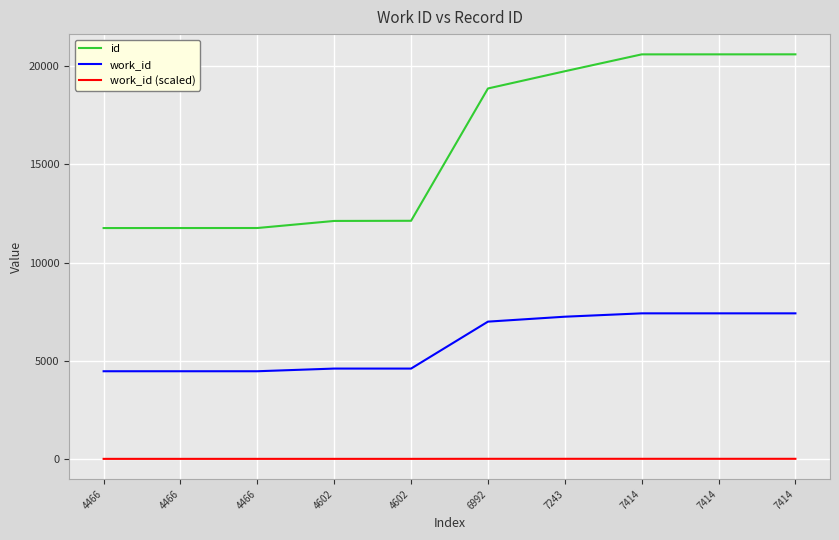

Does the chart have visible grid lines?

Yes